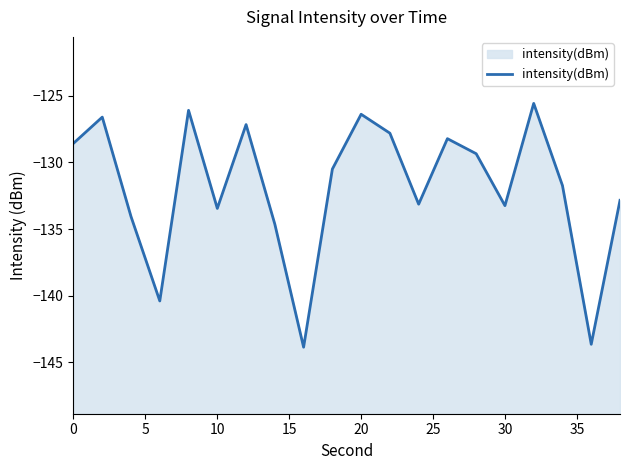

True or false: the data shows -213.8 at 30.

False